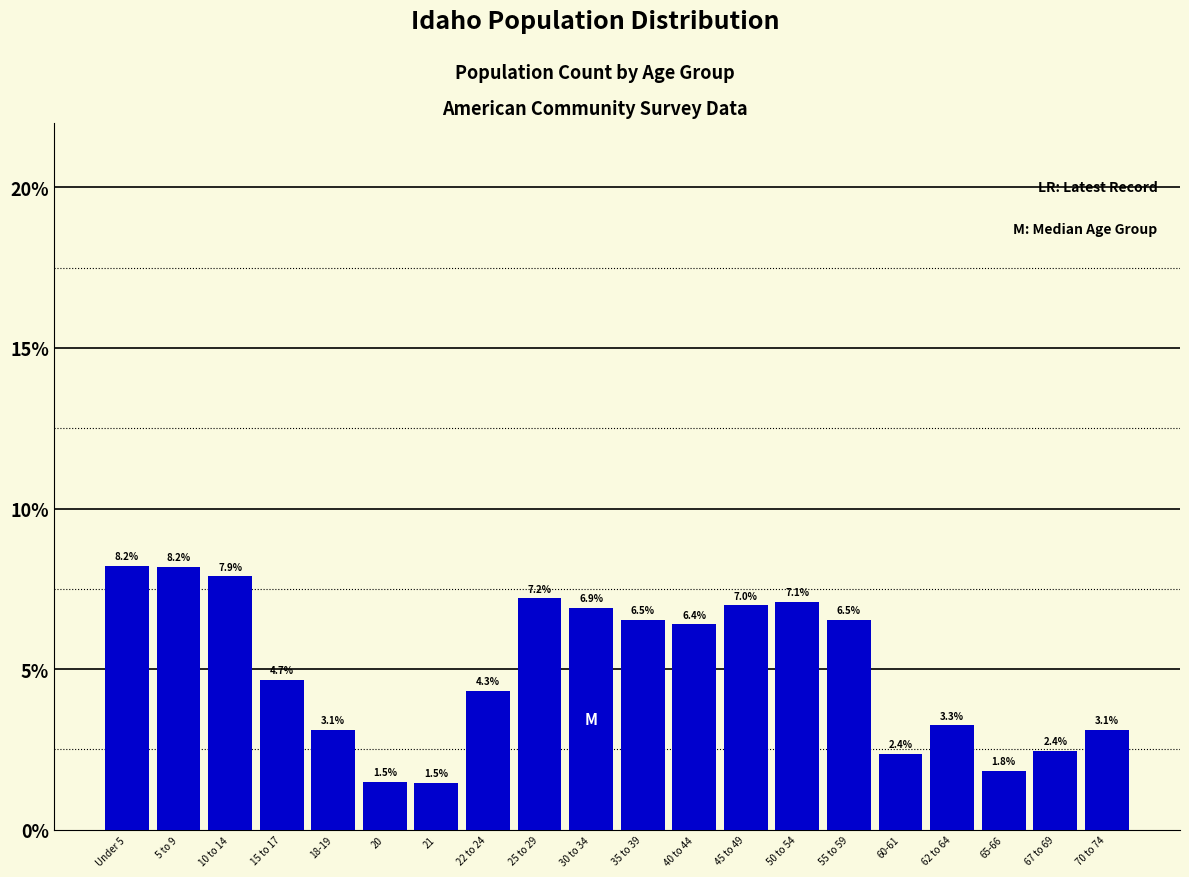

Reading left to right, transcribe all the data shown in this chart.

8.2	8.2	7.9	4.7	3.1	1.5	1.5	4.3	7.2	6.9	6.5	6.4	7.0	7.1	6.5	2.4	3.3	1.8	2.4	3.1